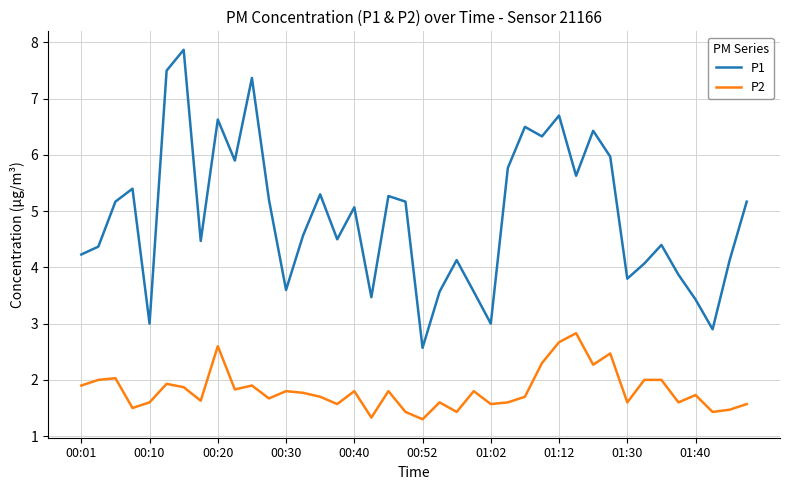

List the series in order of their overall mean, lowest first.

P2, P1